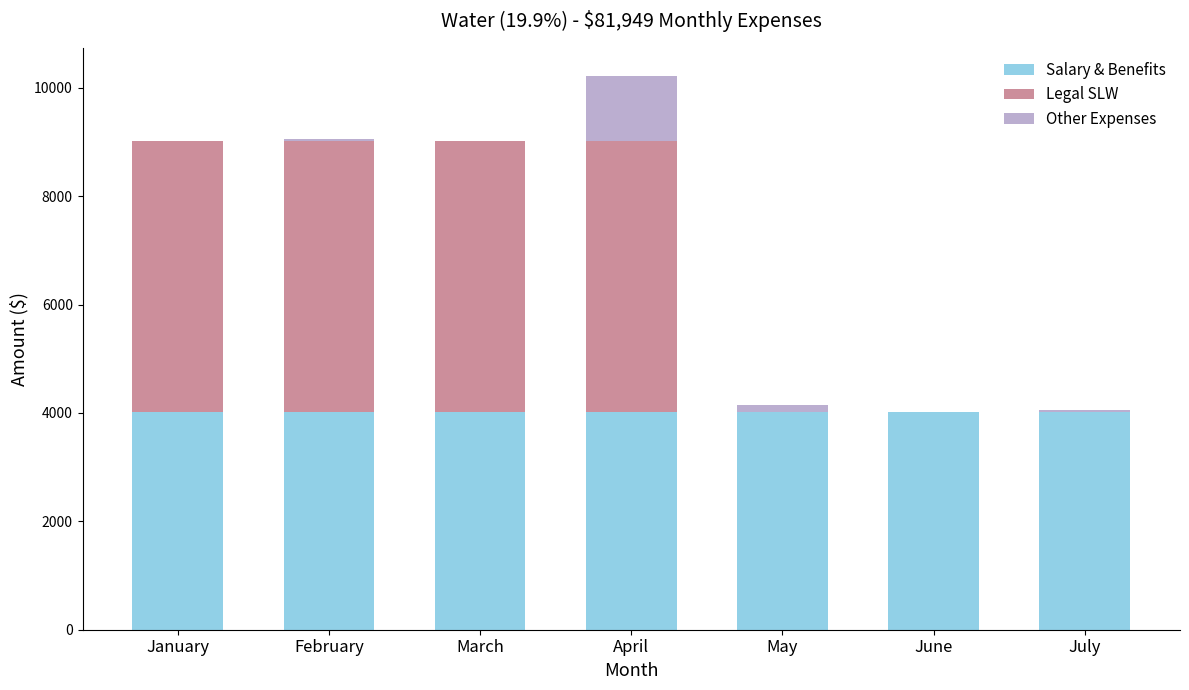

At which category is the sum across all series the highest?

April